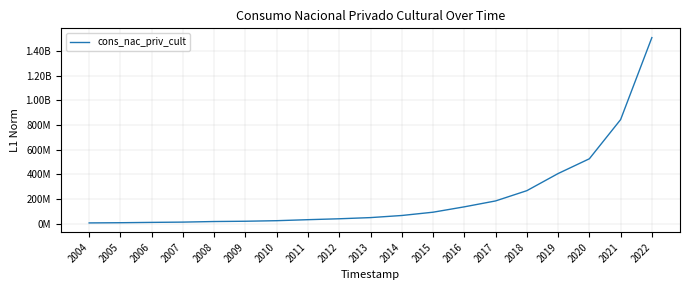

At which label is the value closest to 758361577?

2021